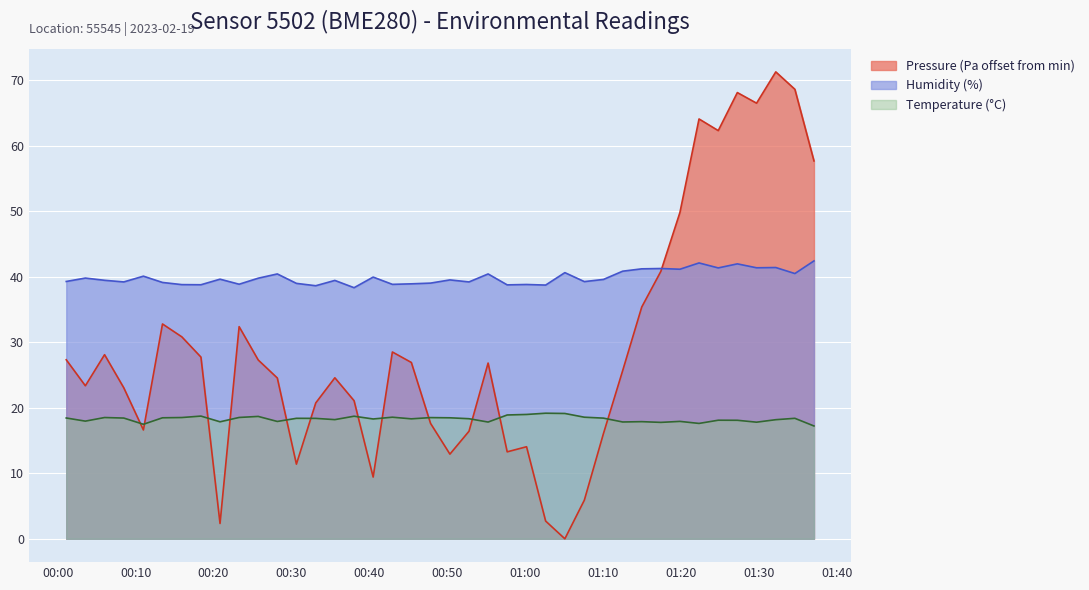

True or false: pressure has more than 2 interior local peaks.

True